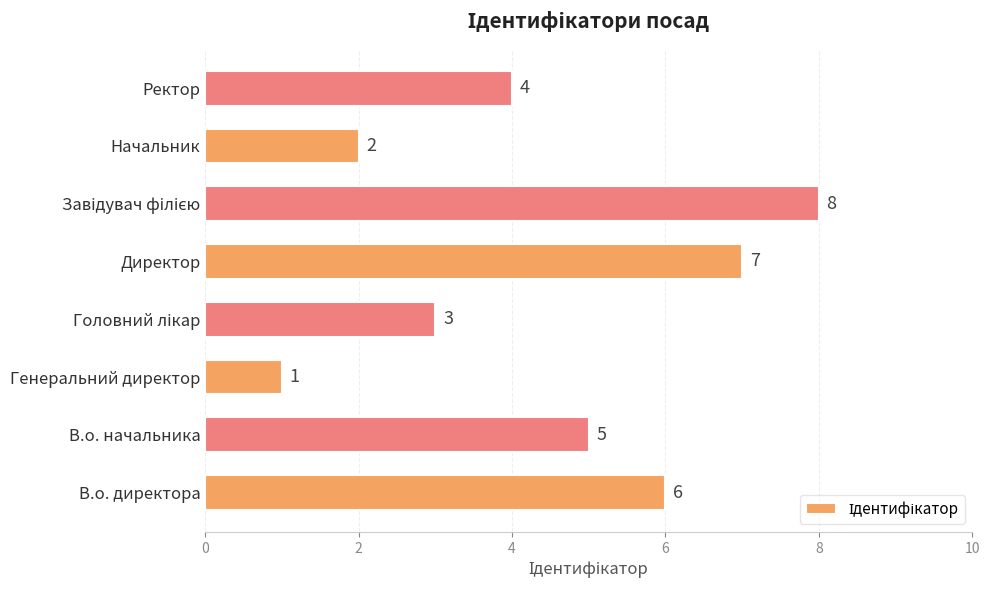

Does the chart contain stacked bars?

No